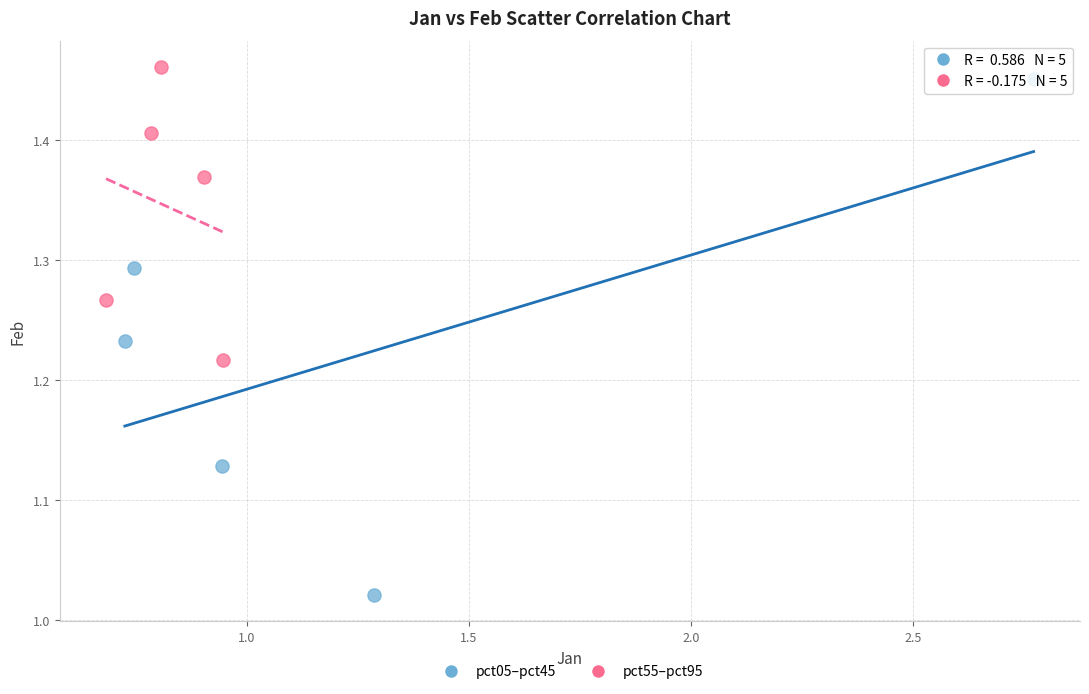

Which series has the widest spread of Y values?

pct05–pct45